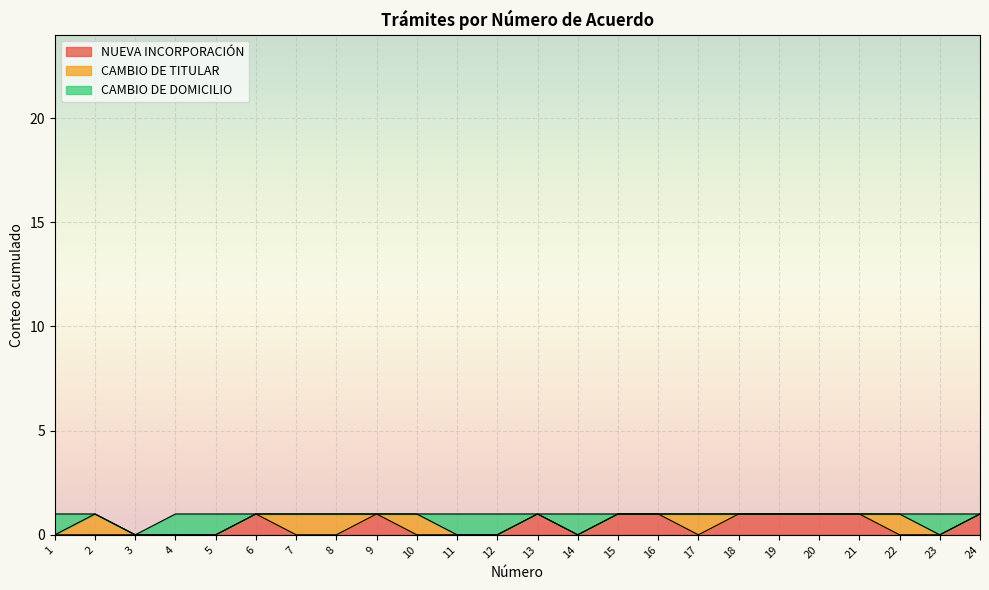

How many times do NUEVA INCORPORACIÓN and CAMBIO DE DOMICILIO cross each other?

5